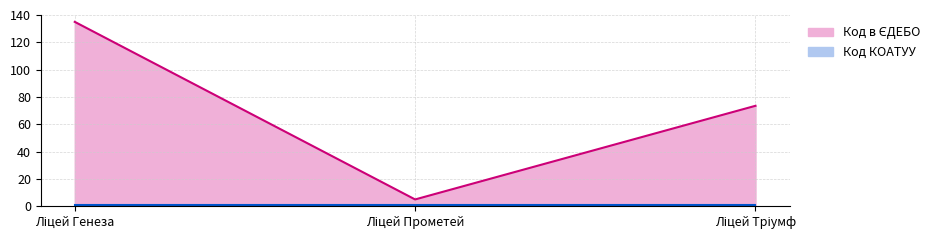

The chart shows a value of 5.0 at Ліцей Прометей. True or false?

True